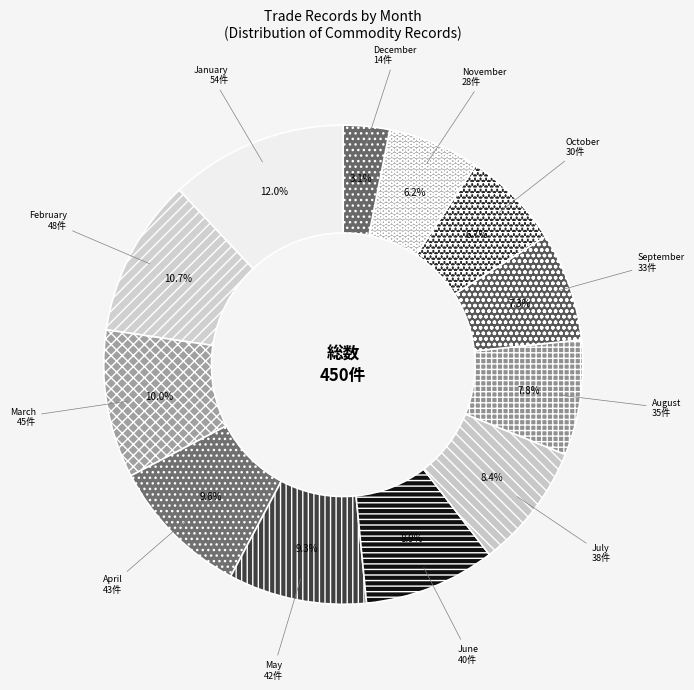

How many slices are in this pie chart?

12